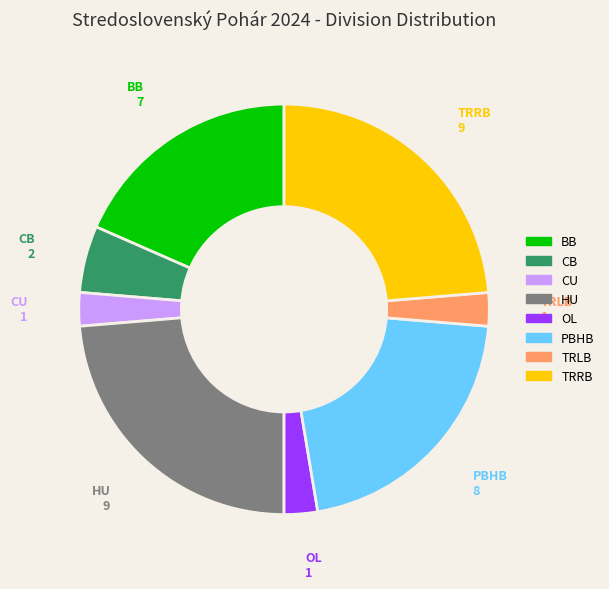

How many segments does this pie chart have?

8